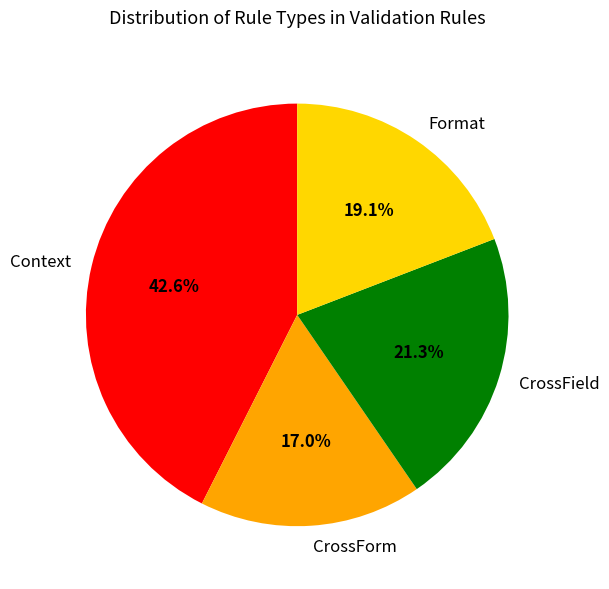

Is it true that Context is 55% of the pie?

False